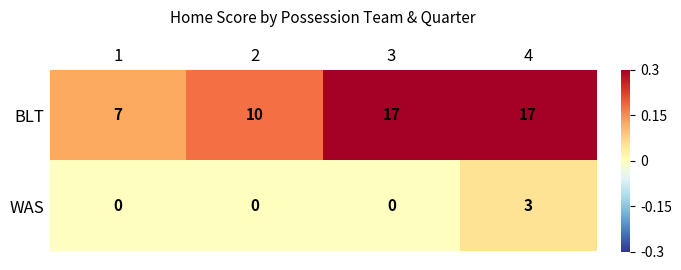

What is the maximum value for WAS?

3